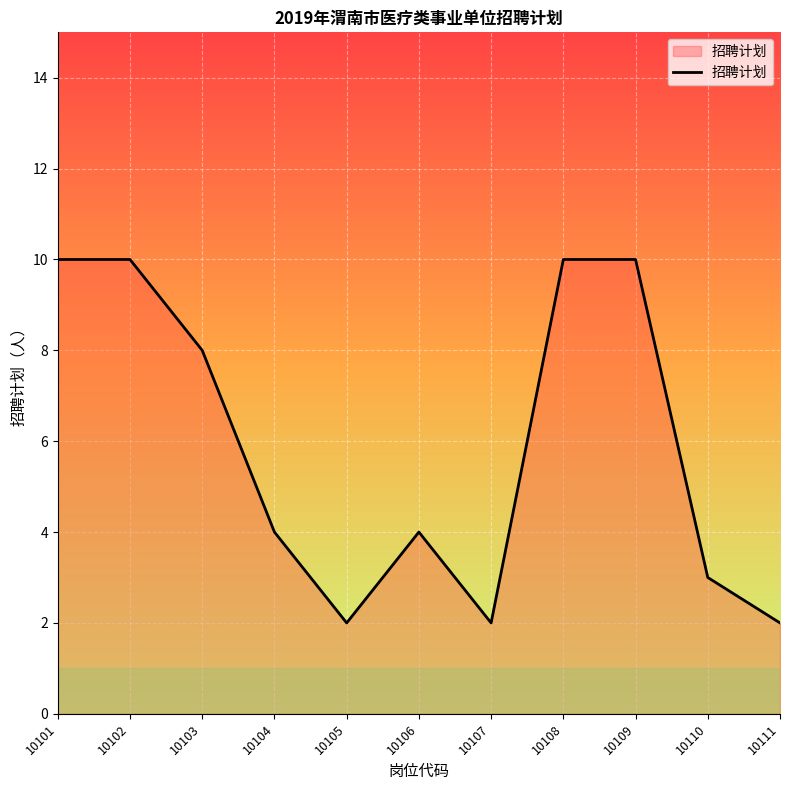

Is it true that the value at 10104 is 4?

True